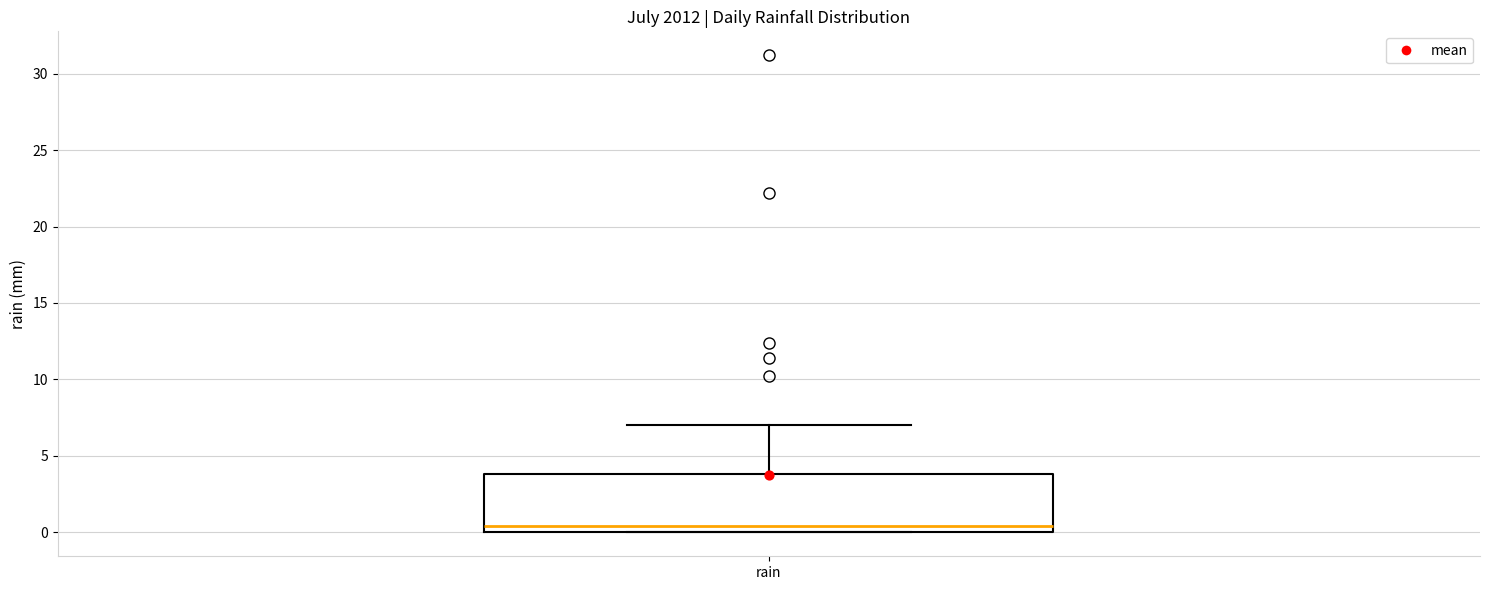

Where does the median line of the box for rain sit on the y-axis? The values are not printed on the chart, so give them approximately, as read against the axis.

0.5